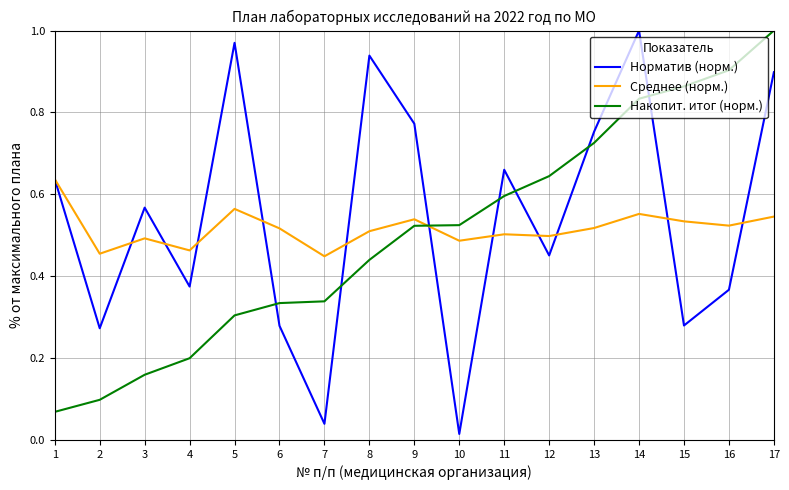

How many lines are shown in the chart?

3